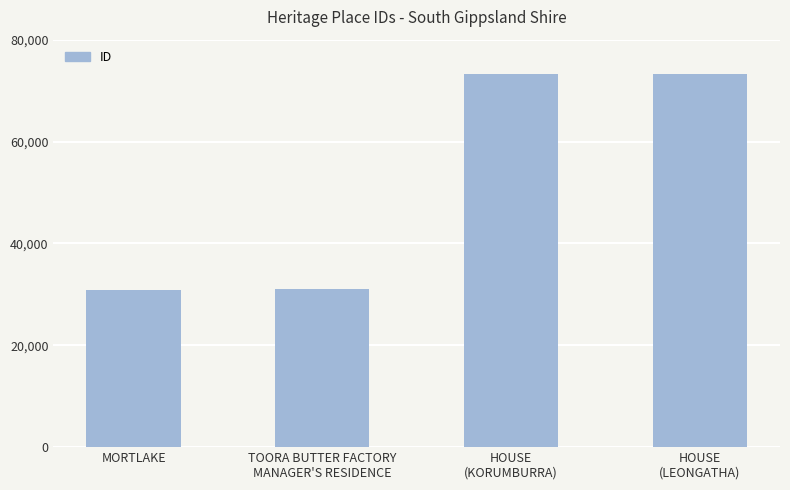

What is the minimum value shown in the chart?

30779